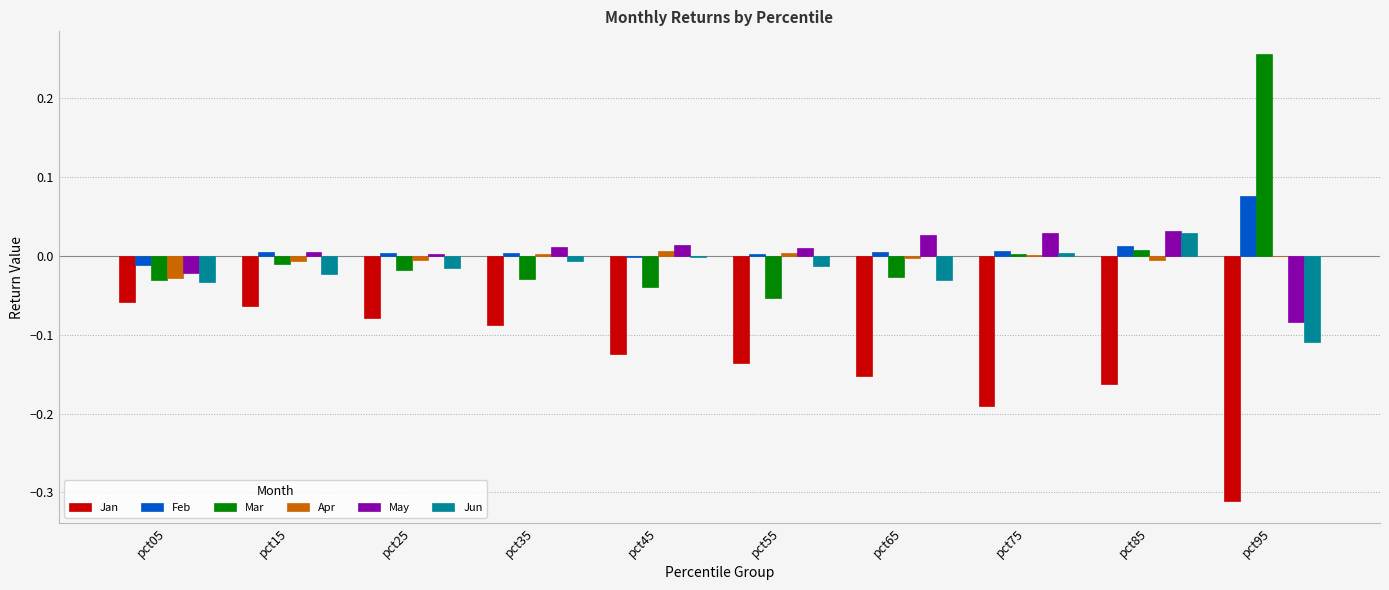

At which category does the chart reach its peak across all series?

pct95